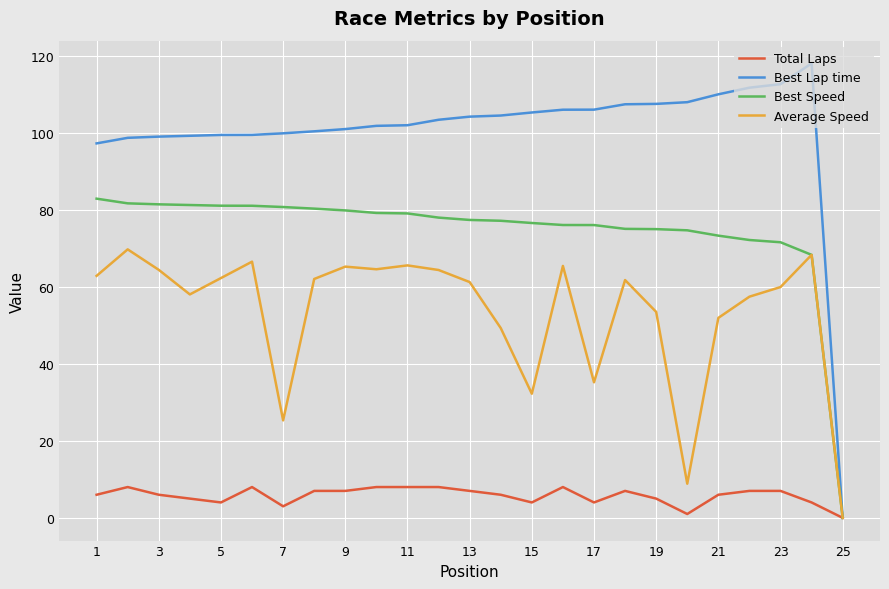

Which series has the widest spread of values?

Best Lap time